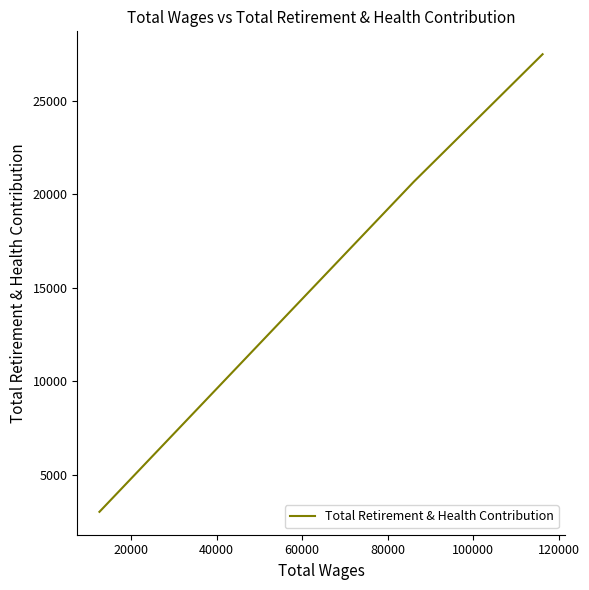

How many lines are shown in the chart?

1